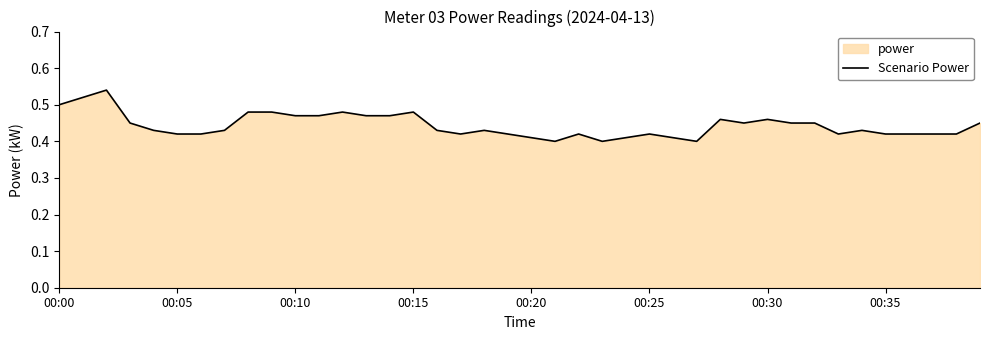

Where is the data nearest to the value 0?

21